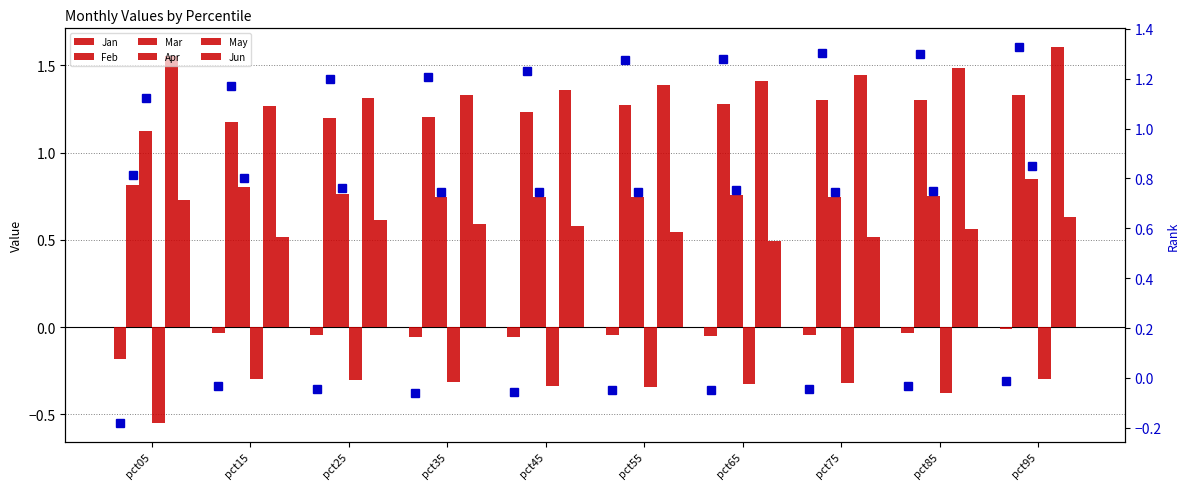

Where does the Feb series first go above 1?

pct15